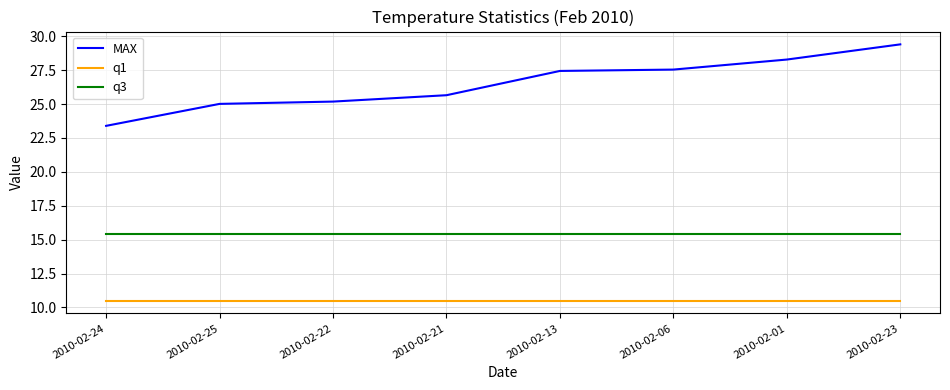

What is the greatest value displayed?

29.4